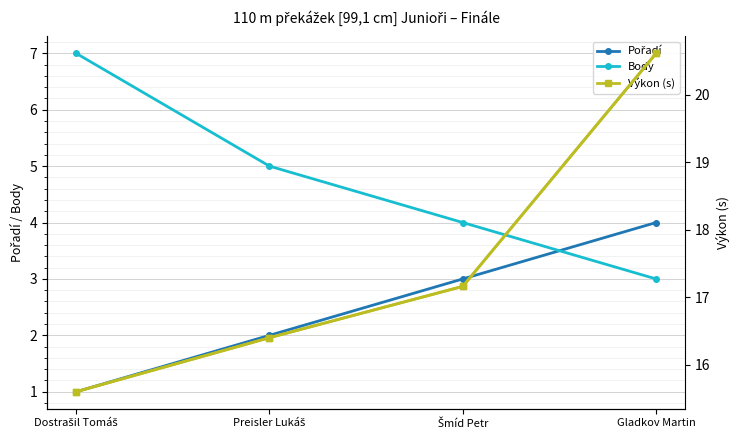

What is the minimum value shown in the chart?

1.0